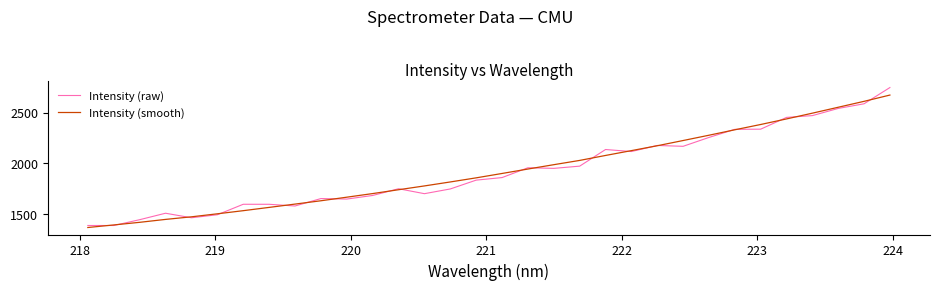

Which series has the largest range (max minus min)?

Intensity (raw)